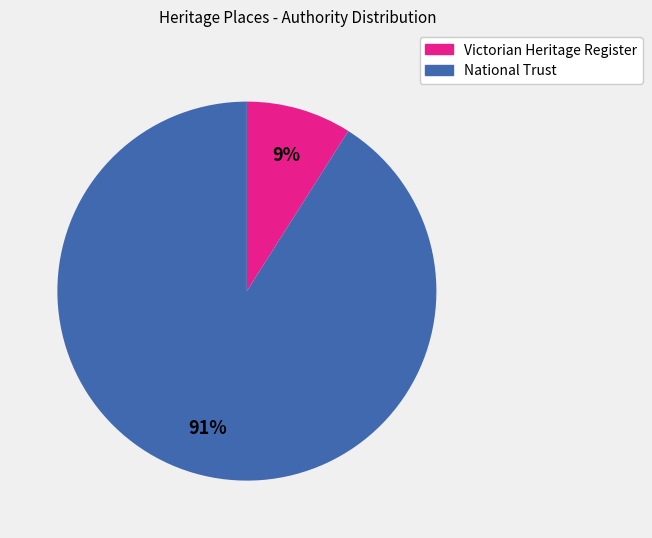

What is the ratio of the value at National Trust to the value at Victorian Heritage Register?

10.1